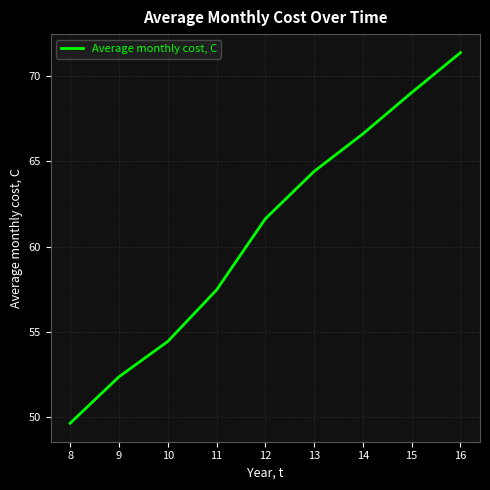

What is the ratio of the value at 15 to the value at 12?

1.1